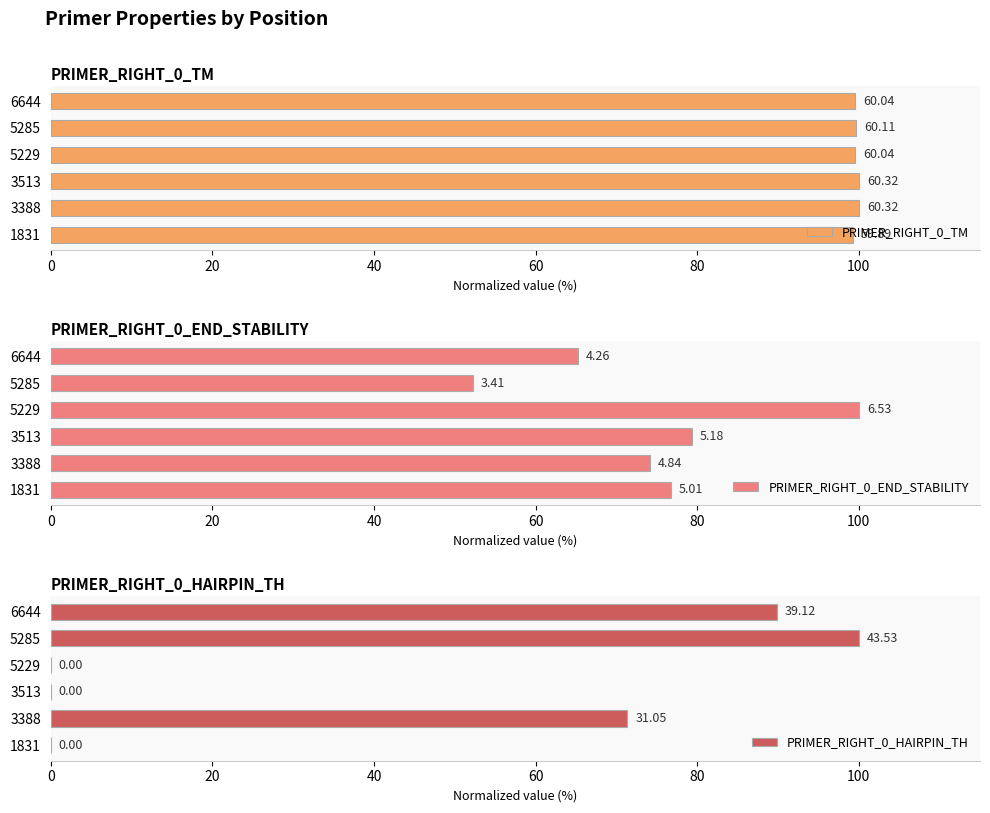

What is the sum of all PRIMER_RIGHT_0_HAIRPIN_TH values?

261.2